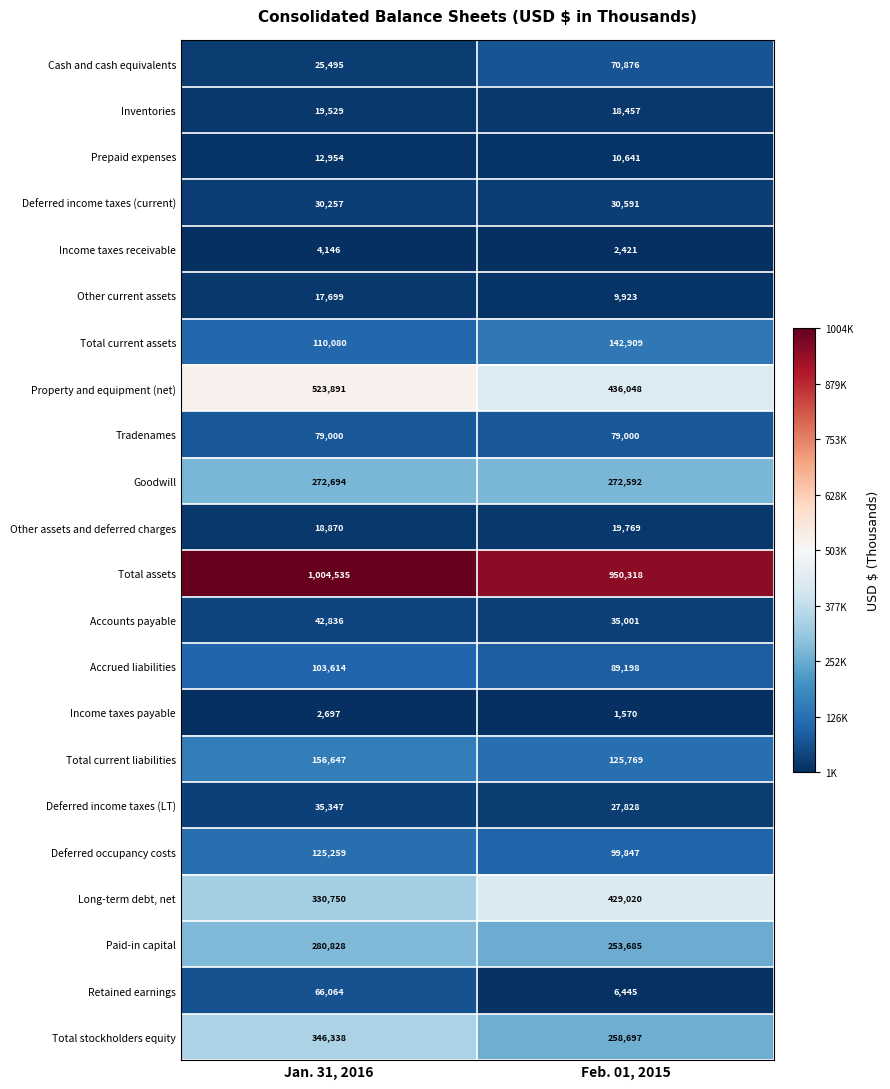

Read the Deferred income taxes (current) value at Feb. 01, 2015.

30591